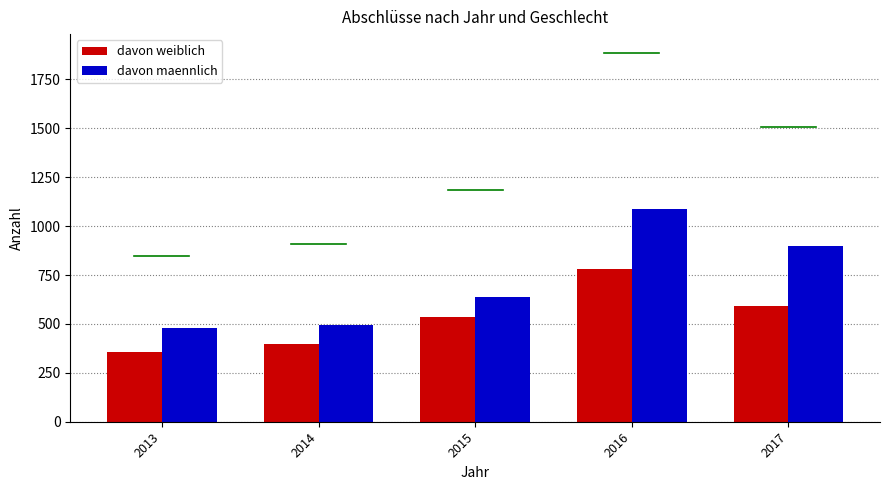

At 2013, list the series in order from smallest to largest.

davon weiblich, davon maennlich